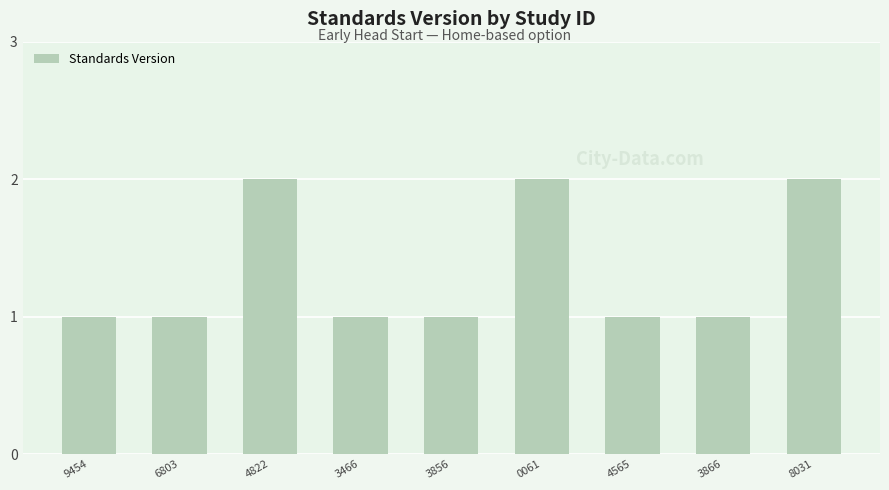

What is the ratio of the value at 6803 to the value at 9454?

1.0